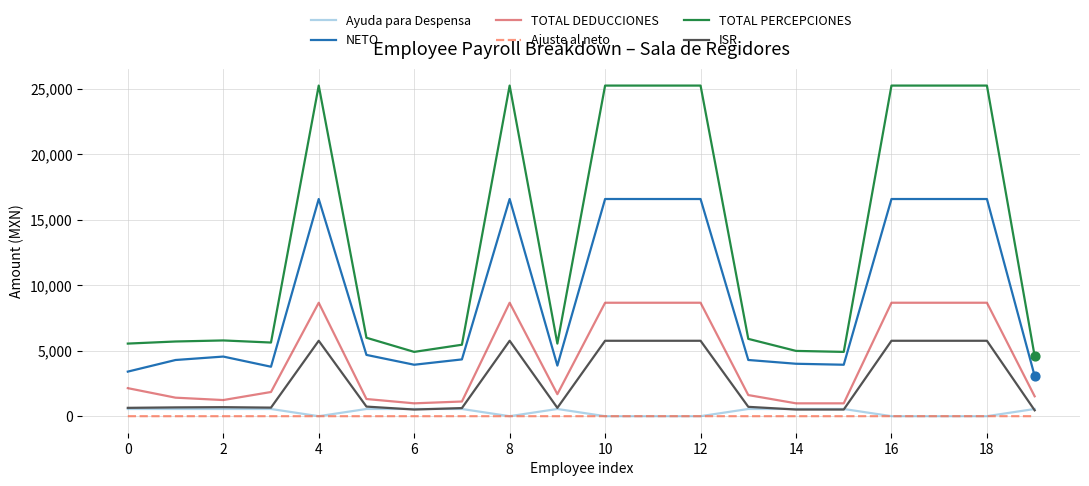

Which series has the largest range (max minus min)?

TOTAL PERCEPCIONES